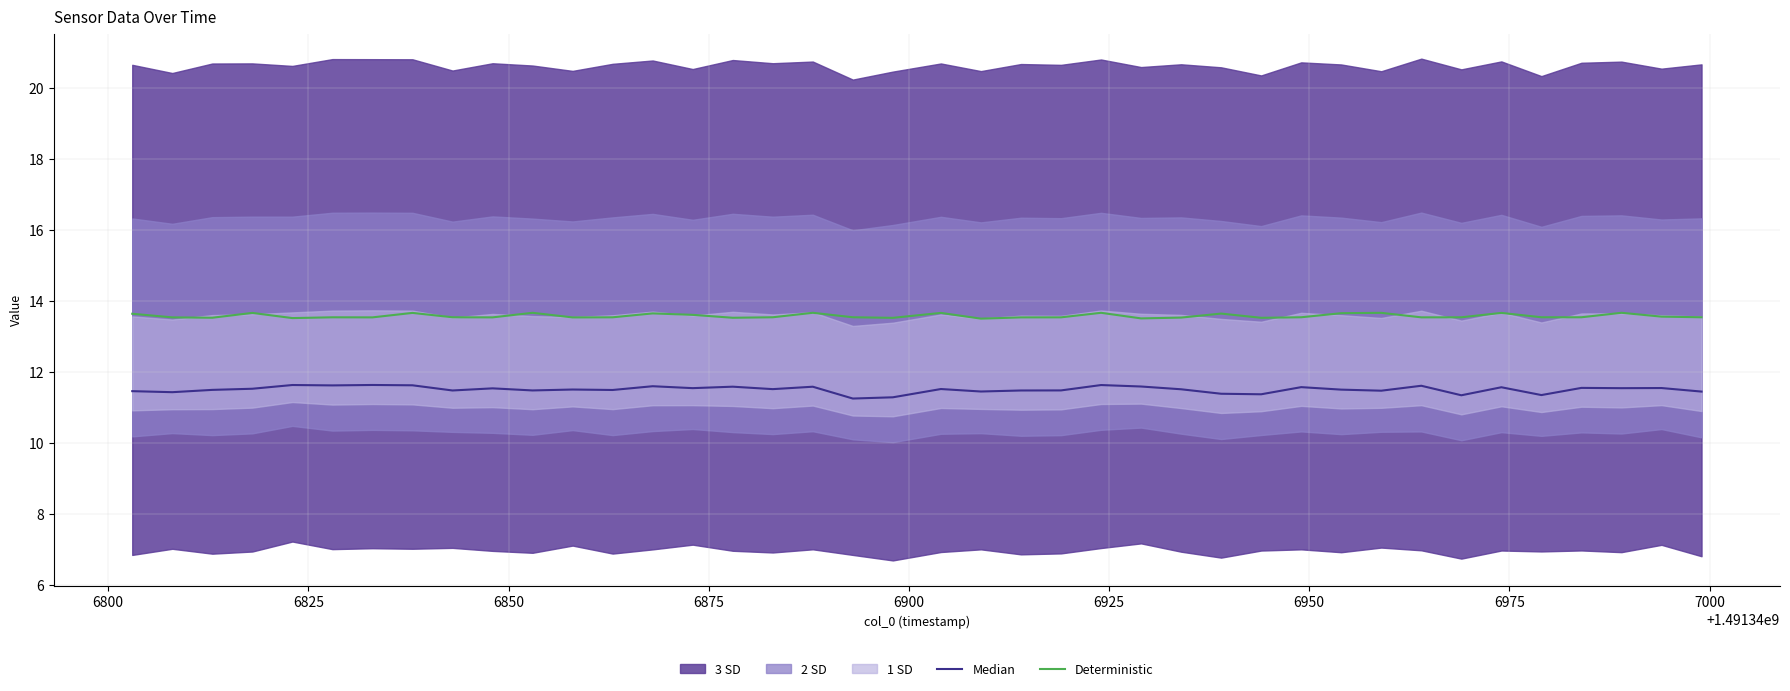

What is the lowest value of the Deterministic series?

13.5